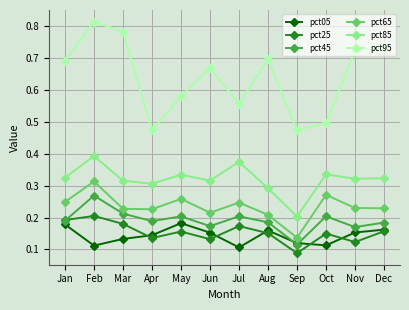

Where is the first local minimum for pct05?

Feb